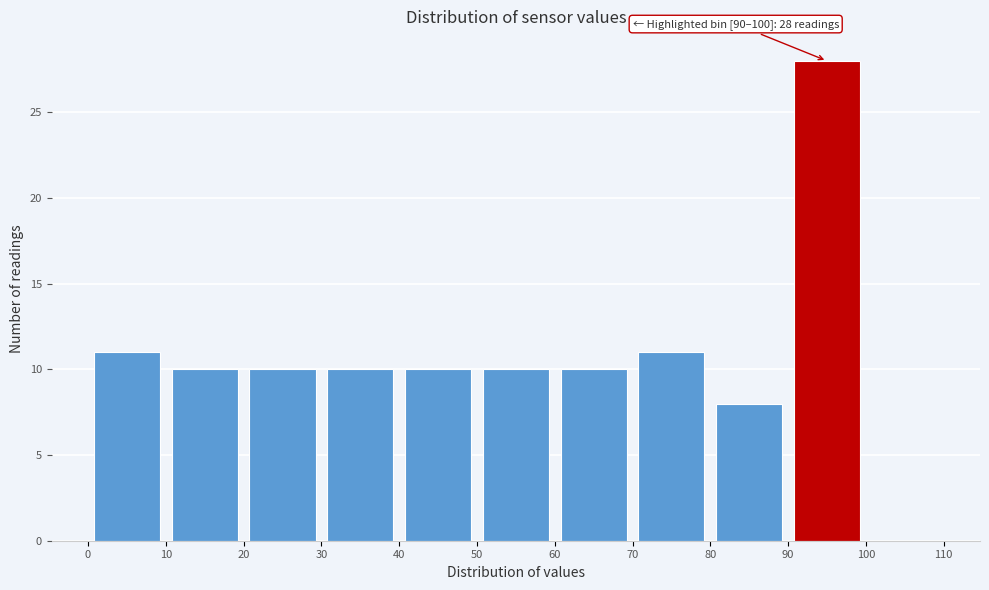

Which range on the x-axis has the tallest bar?

90 to 100